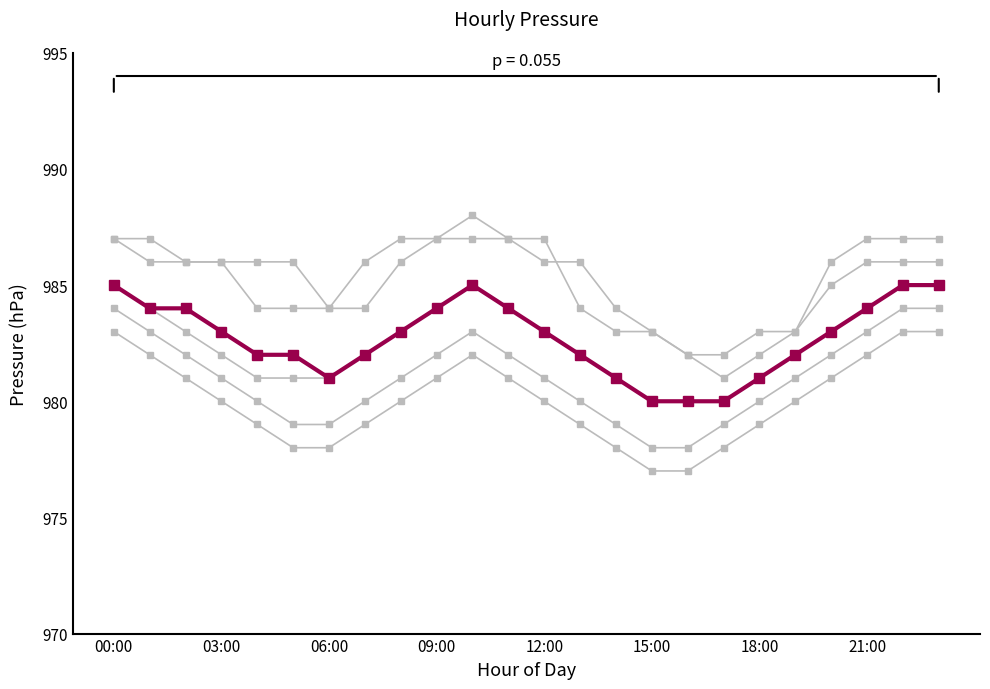

Is it true that Day 5 equals 983 at 23?

True